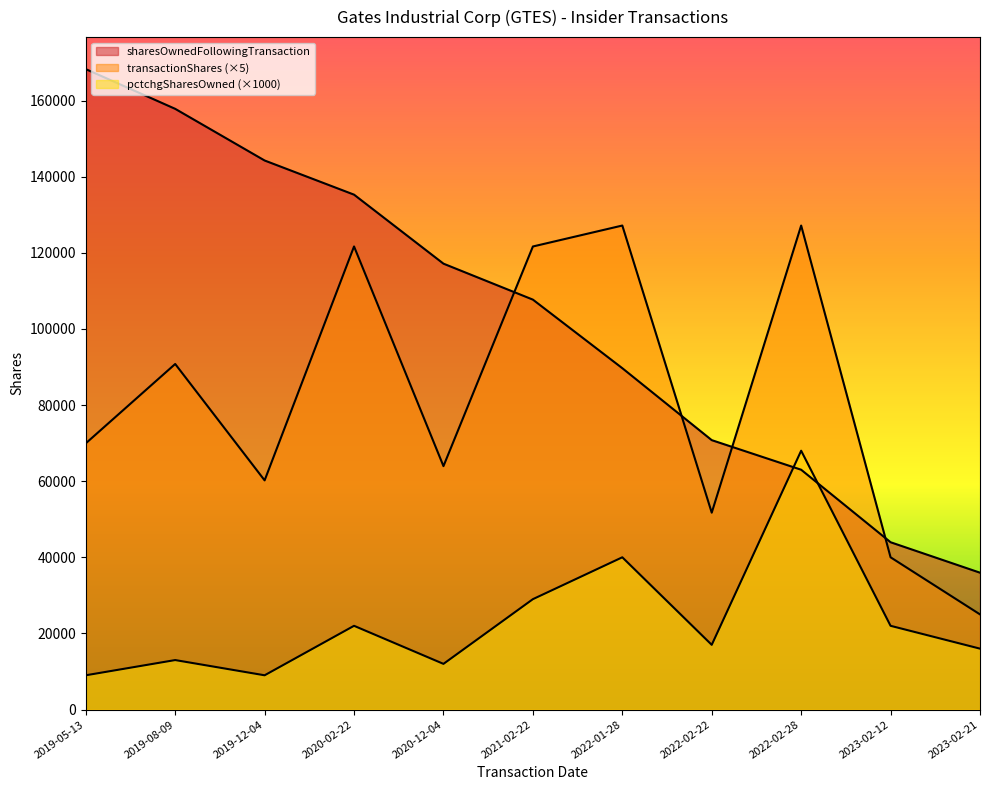

What is the difference between the maximum and minimum values in the pctchgSharesOwned series?

59000